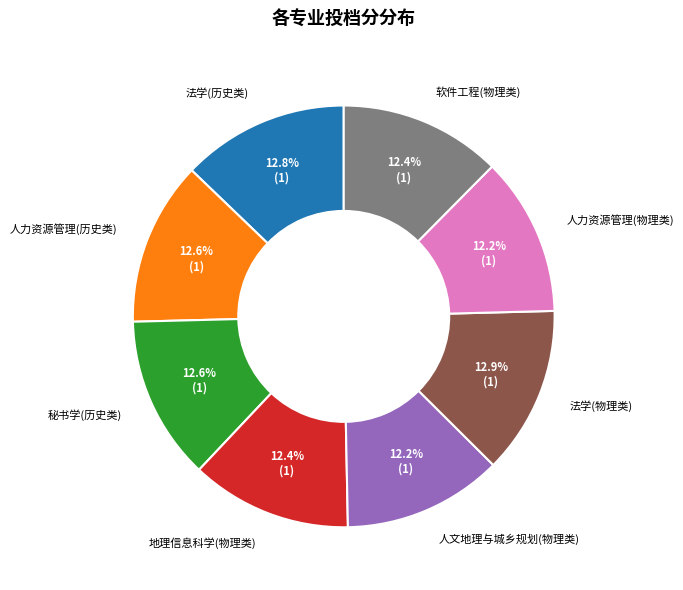

What is the total percentage of 地理信息科学(物理类) and 软件工程(物理类)?

24.8%